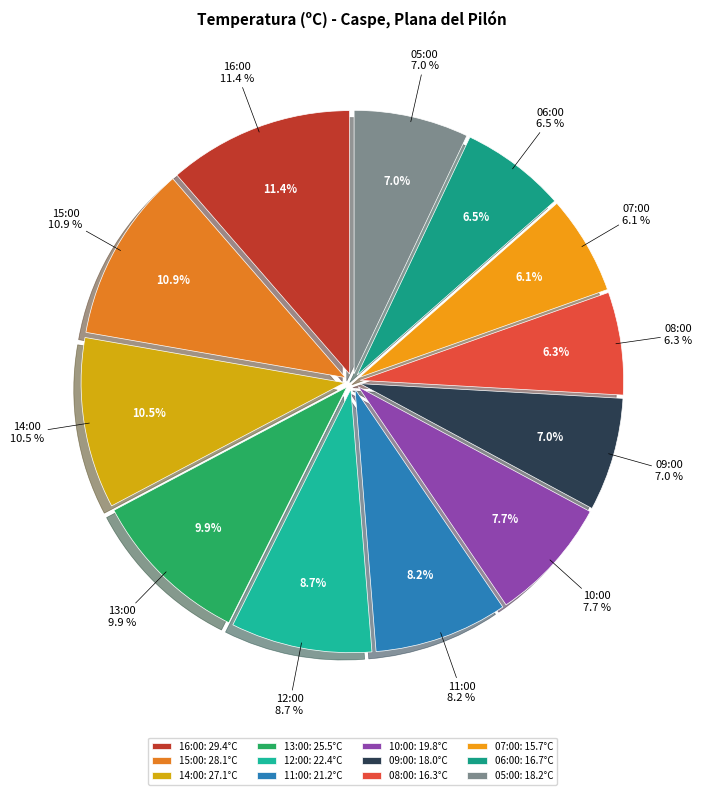

To the nearest percent, what is the combined percentage of 12:00 and 08:00?

15%